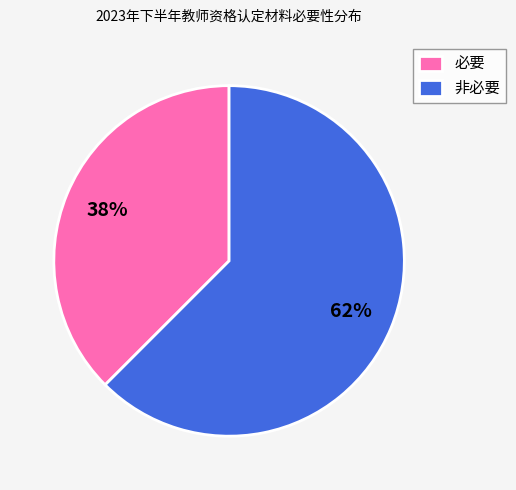

What is the ratio of the value at 必要 to the value at 非必要?

0.6